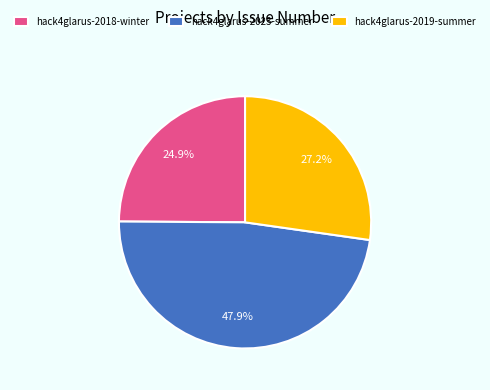

True or false: hack4glarus-2018-winter accounts for 25% of the total.

True